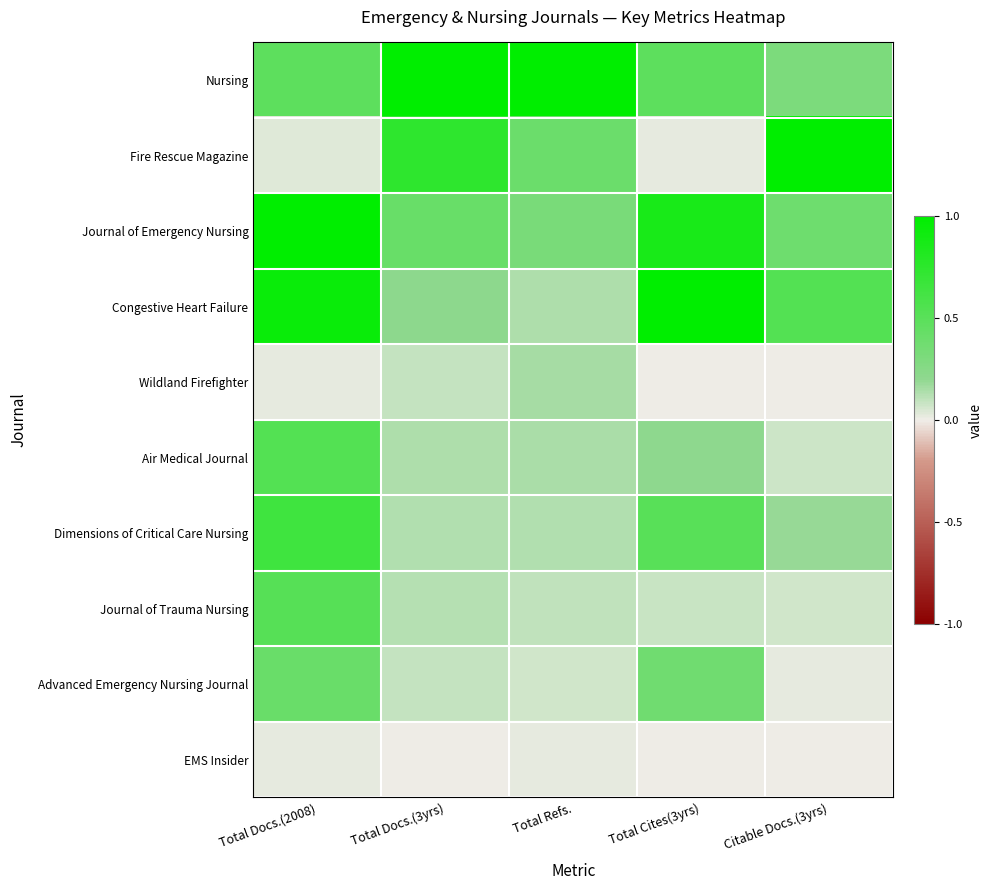

Reading left to right, transcribe all the data shown in this chart.

Nursing: Total Docs.(2008)=0.5	Total Docs.(3yrs)=1.0	Total Refs.=1.0	Total Cites(3yrs)=0.5	Citable Docs.(3yrs)=0.3
Fire Rescue Magazine: Total Docs.(2008)=0.0	Total Docs.(3yrs)=0.7	Total Refs.=0.4	Total Cites(3yrs)=0.0	Citable Docs.(3yrs)=1.0
Journal of Emergency Nursing: Total Docs.(2008)=1.0	Total Docs.(3yrs)=0.4	Total Refs.=0.3	Total Cites(3yrs)=0.9	Citable Docs.(3yrs)=0.4
Congestive Heart Failure: Total Docs.(2008)=0.9	Total Docs.(3yrs)=0.2	Total Refs.=0.1	Total Cites(3yrs)=1.0	Citable Docs.(3yrs)=0.5
Wildland Firefighter: Total Docs.(2008)=0.0	Total Docs.(3yrs)=0.1	Total Refs.=0.2	Total Cites(3yrs)=0.0	Citable Docs.(3yrs)=0.0
Air Medical Journal: Total Docs.(2008)=0.5	Total Docs.(3yrs)=0.1	Total Refs.=0.1	Total Cites(3yrs)=0.2	Citable Docs.(3yrs)=0.1
Dimensions of Critical Care Nursing: Total Docs.(2008)=0.6	Total Docs.(3yrs)=0.1	Total Refs.=0.1	Total Cites(3yrs)=0.5	Citable Docs.(3yrs)=0.2
Journal of Trauma Nursing: Total Docs.(2008)=0.5	Total Docs.(3yrs)=0.1	Total Refs.=0.1	Total Cites(3yrs)=0.1	Citable Docs.(3yrs)=0.1
Advanced Emergency Nursing Journal: Total Docs.(2008)=0.4	Total Docs.(3yrs)=0.1	Total Refs.=0.1	Total Cites(3yrs)=0.4	Citable Docs.(3yrs)=0.0
EMS Insider: Total Docs.(2008)=0.0	Total Docs.(3yrs)=0.0	Total Refs.=0.0	Total Cites(3yrs)=0.0	Citable Docs.(3yrs)=0.0